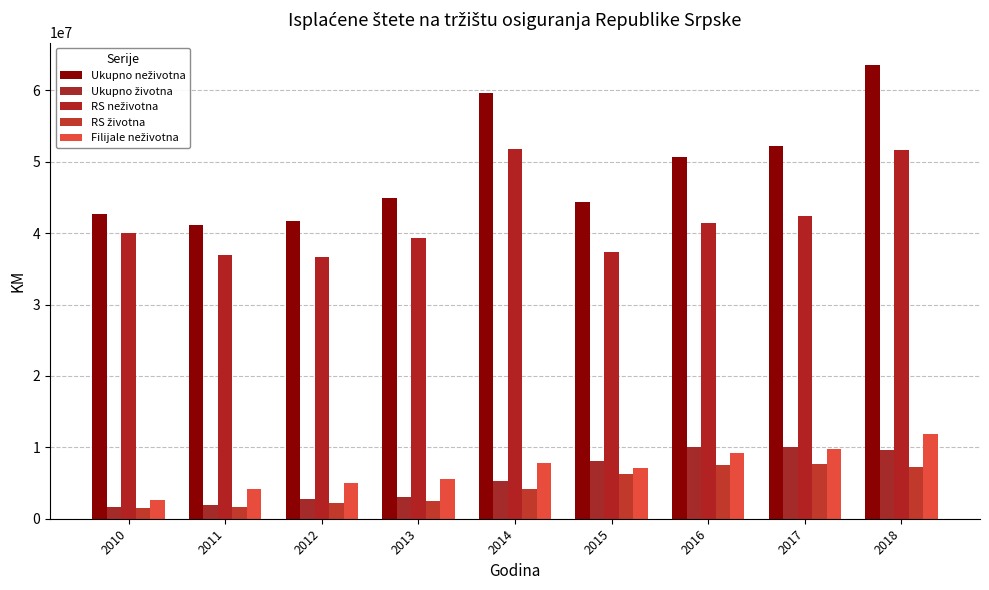

How many bars are there in each group?

5